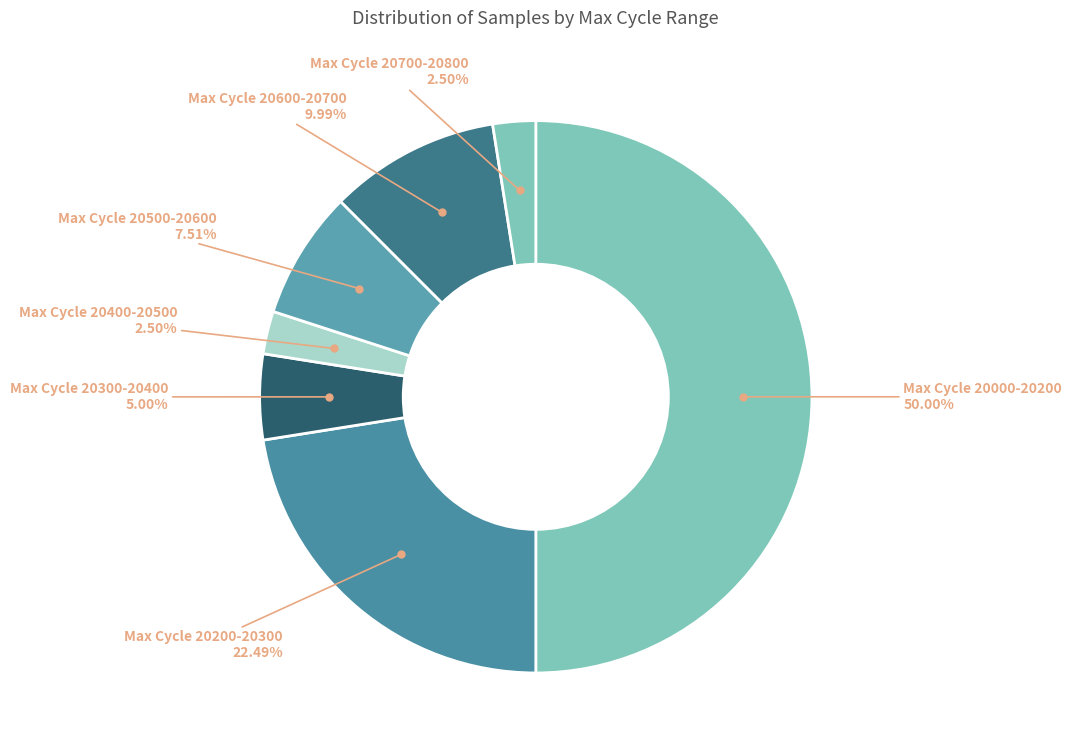

Count the number of slices in the pie.

7